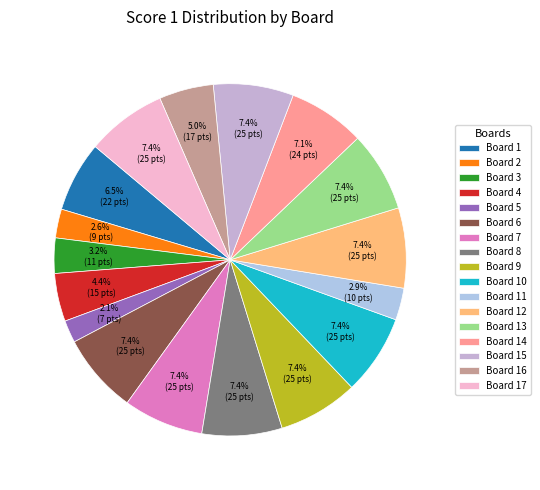

To the nearest percent, what portion does Board 12 represent?

7%